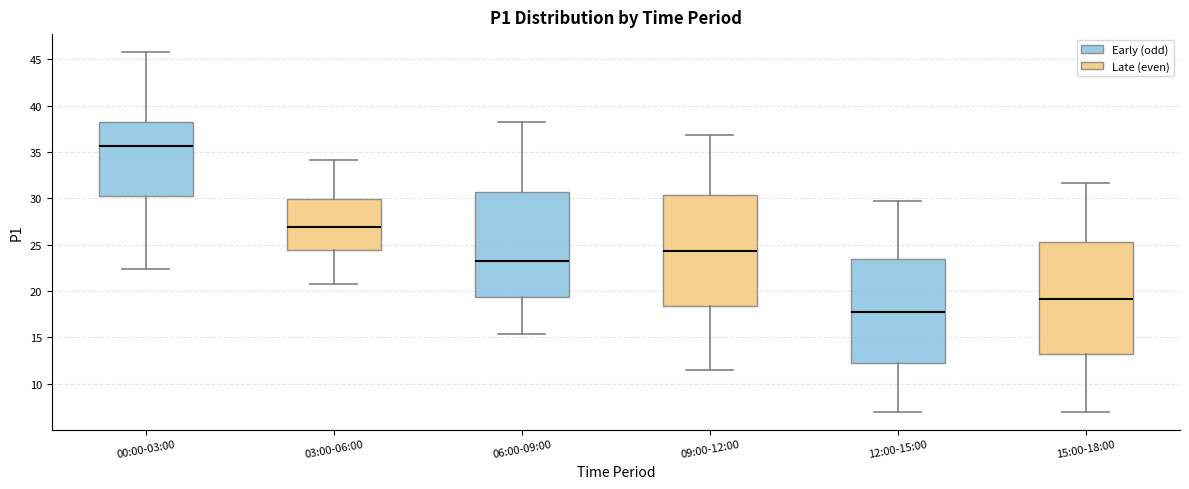

Which box has the lowest median line?

12:00-15:00